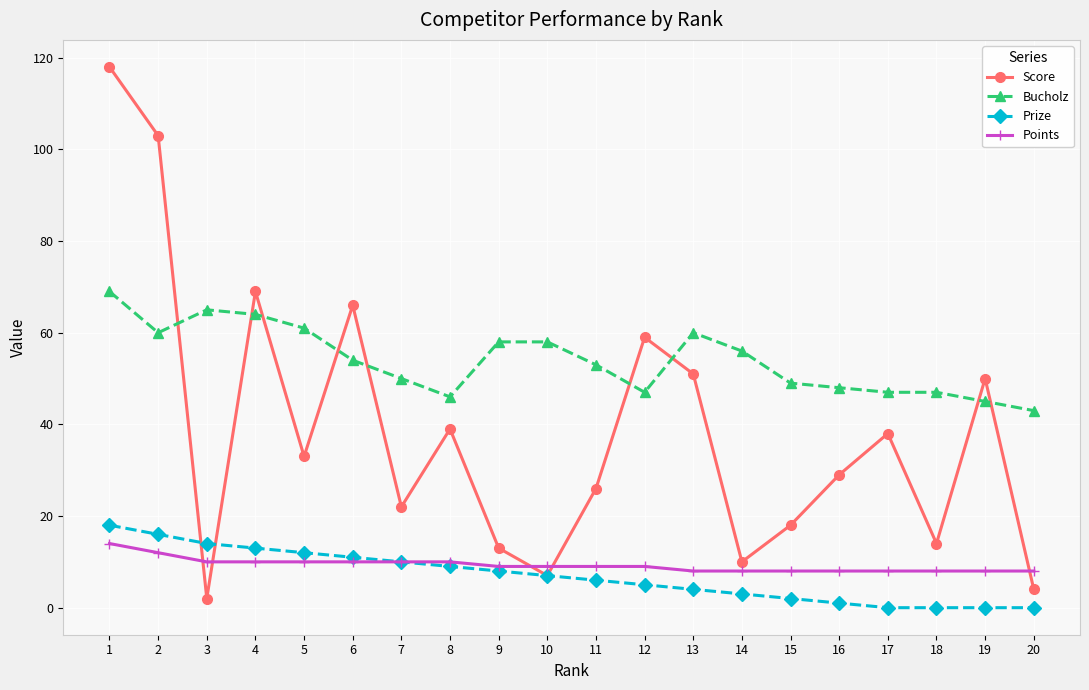

Which series has the widest spread of values?

Score